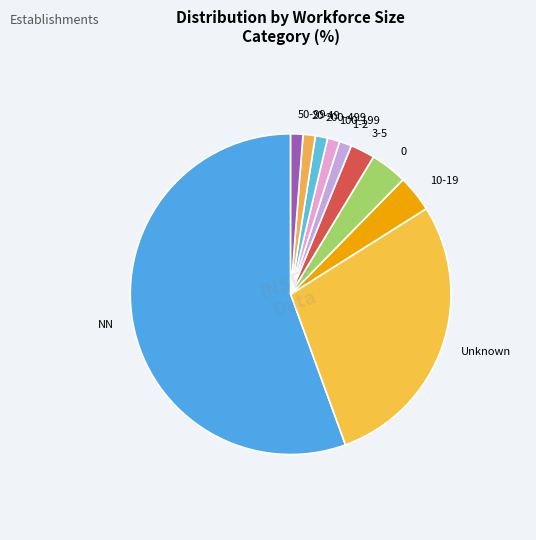

The 3-5 slice represents 2% of the pie. True or false?

True